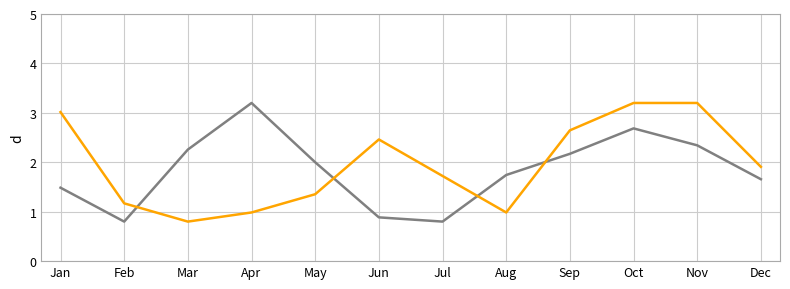

What is the spread (max minus min) of values at May?

0.6